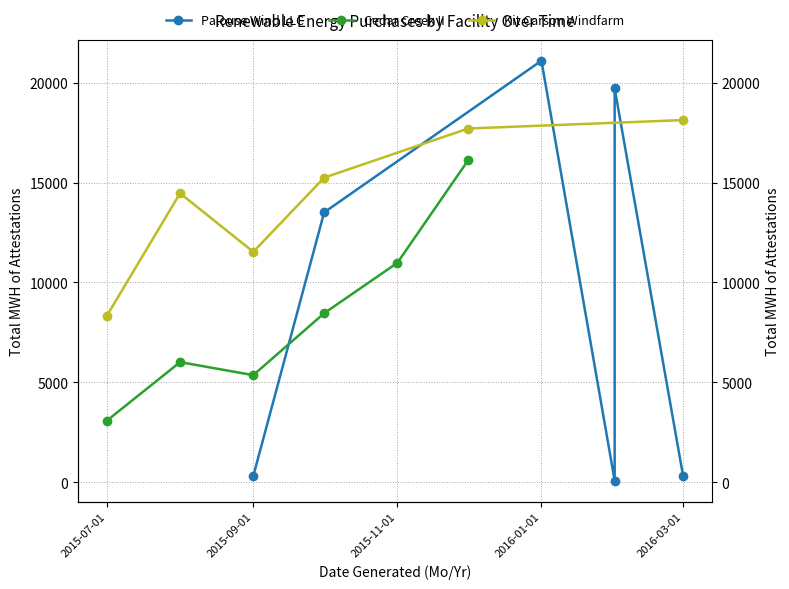

What is the label of the 6th point from the right?

2015-07-01